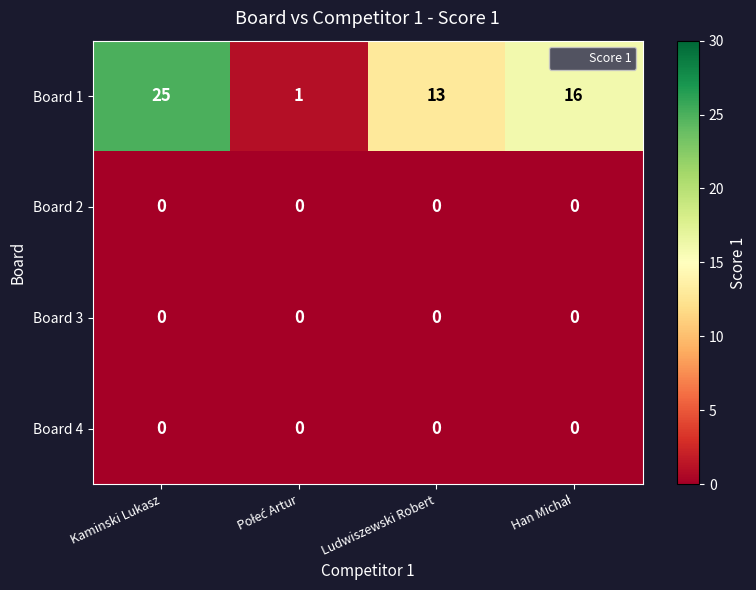

Is it true that Board 4 equals 0 at Ludwiszewski Robert?

True